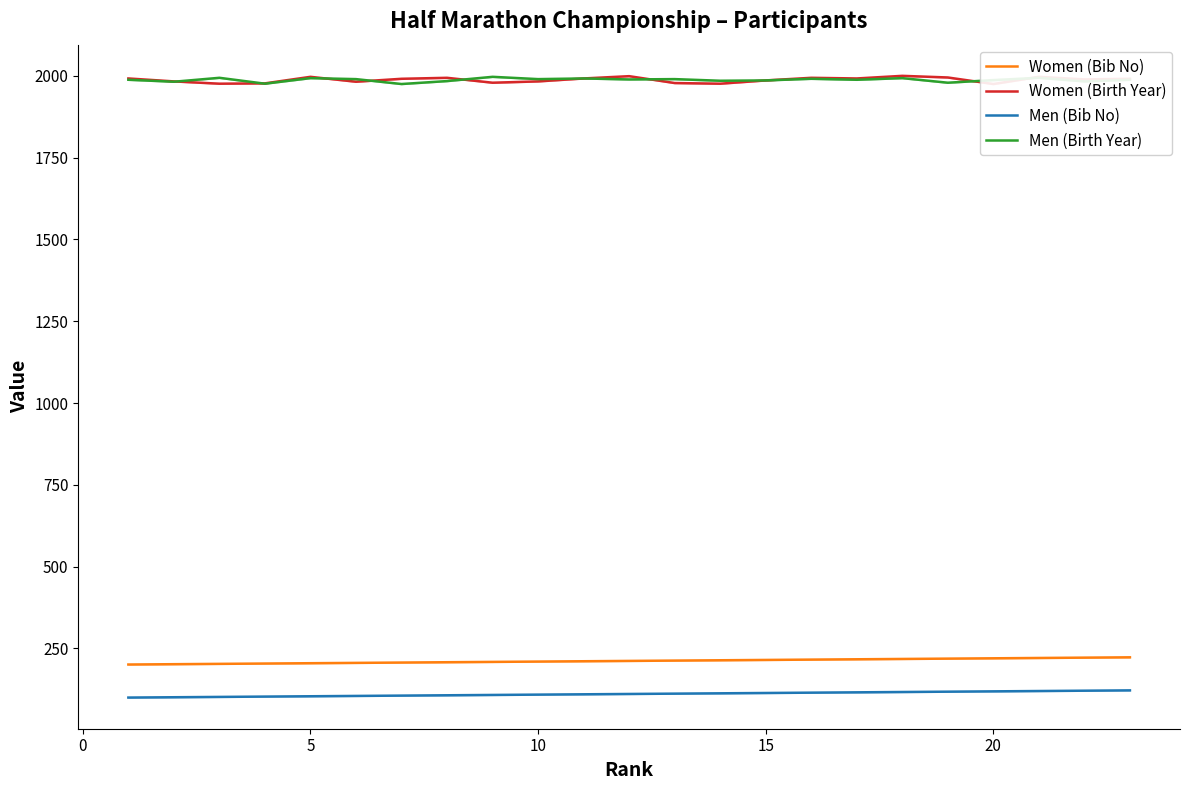

True or false: Women (Bib No) and Men (Bib No) intersect in this chart.

False